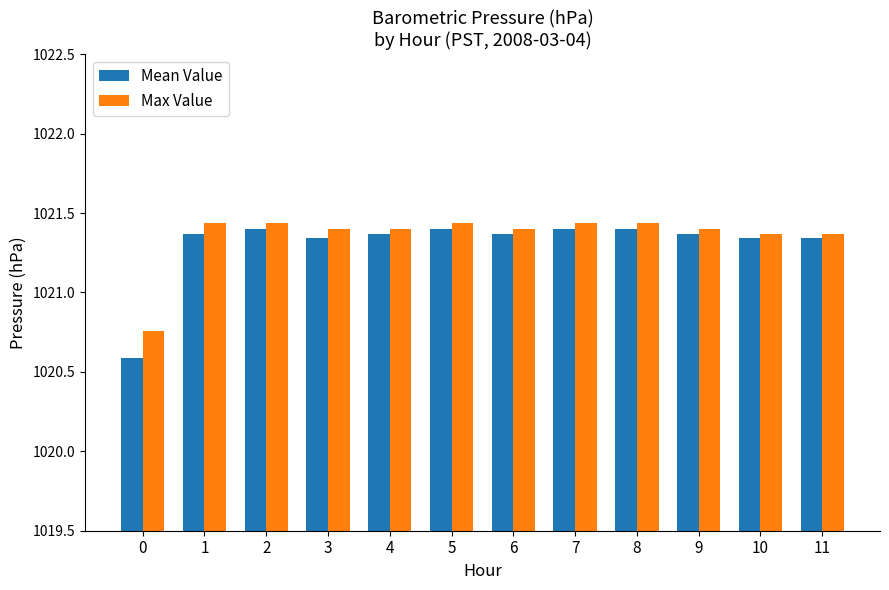

Where does the Max Value series first go above 1021?

1